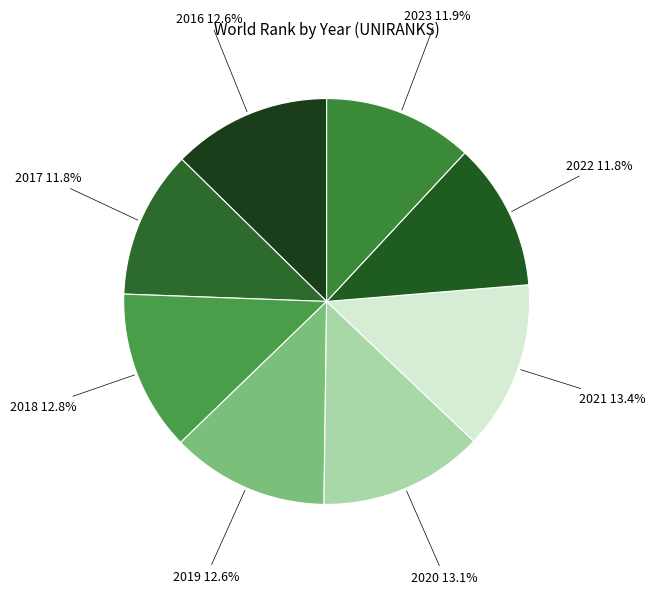

Rank the categories by value from highest to lowest.

2021, 2020, 2018, 2016, 2019, 2023, 2017, 2022